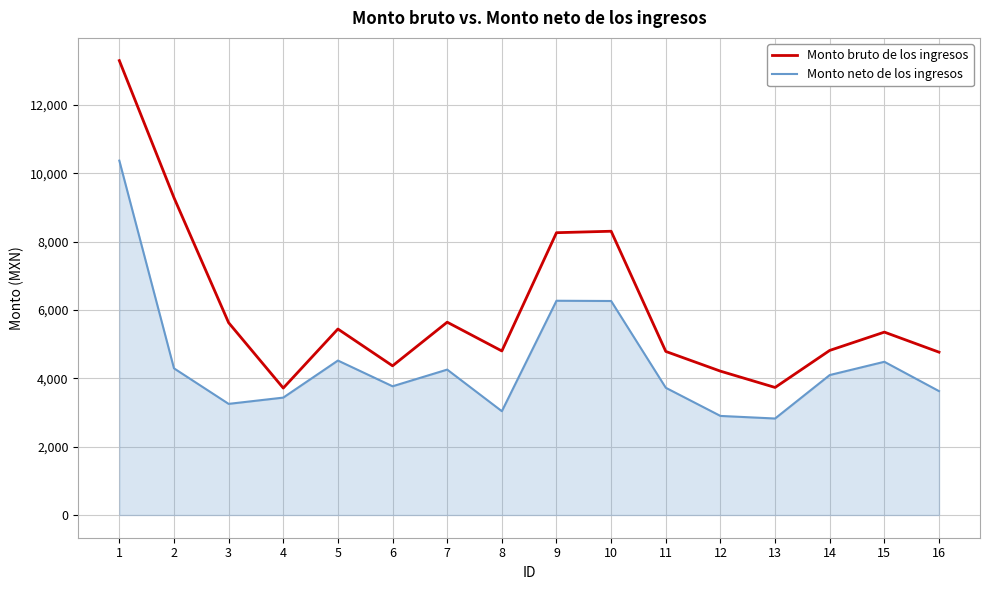

What is the difference between the Monto neto de los ingresos values at 10 and 4?

2827.1